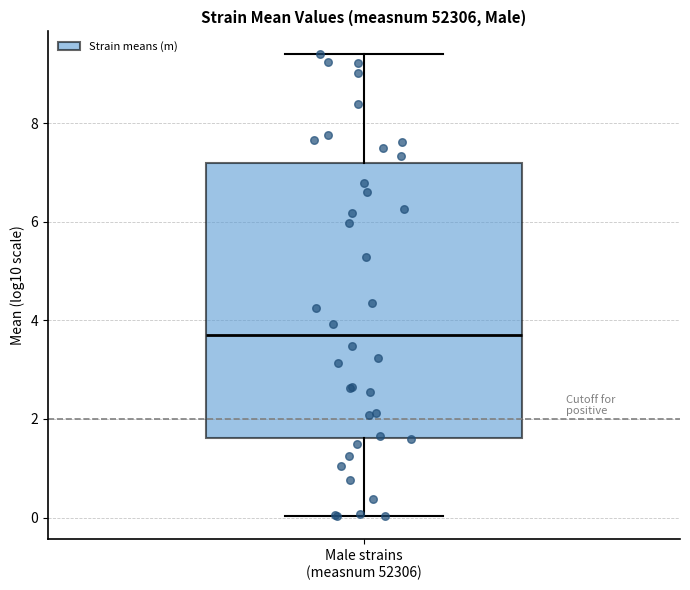

Where does the median line of the box for Male strains (measnum 52306) sit on the y-axis? The values are not printed on the chart, so give them approximately, as read against the axis.

3.6